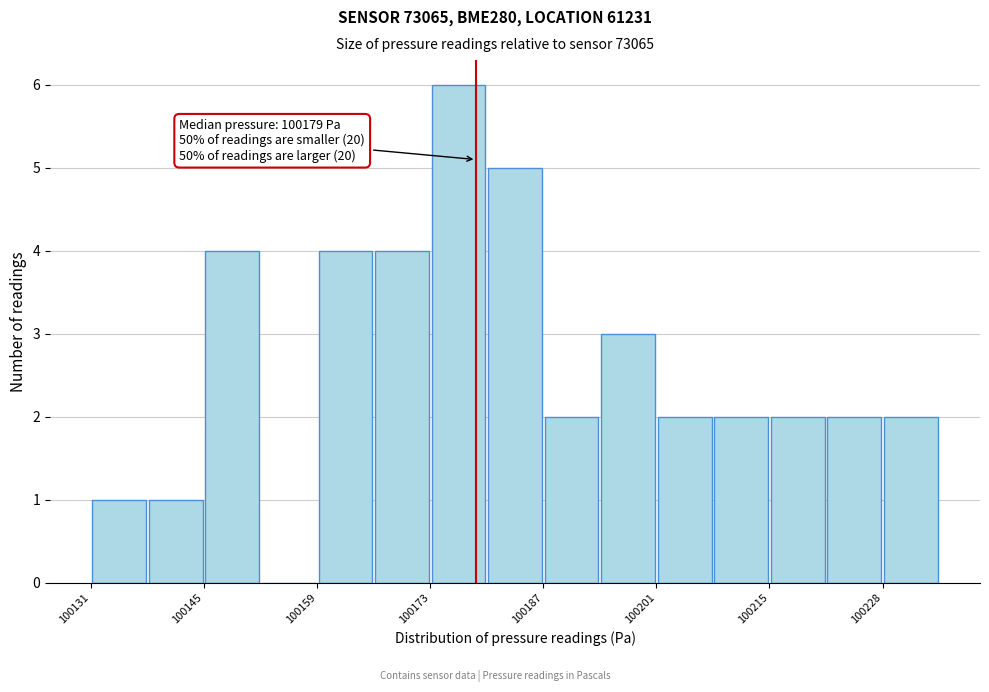

Around what value on the x-axis is the tallest bar? Give the approximate position of its centre, as read against the axis.

100176